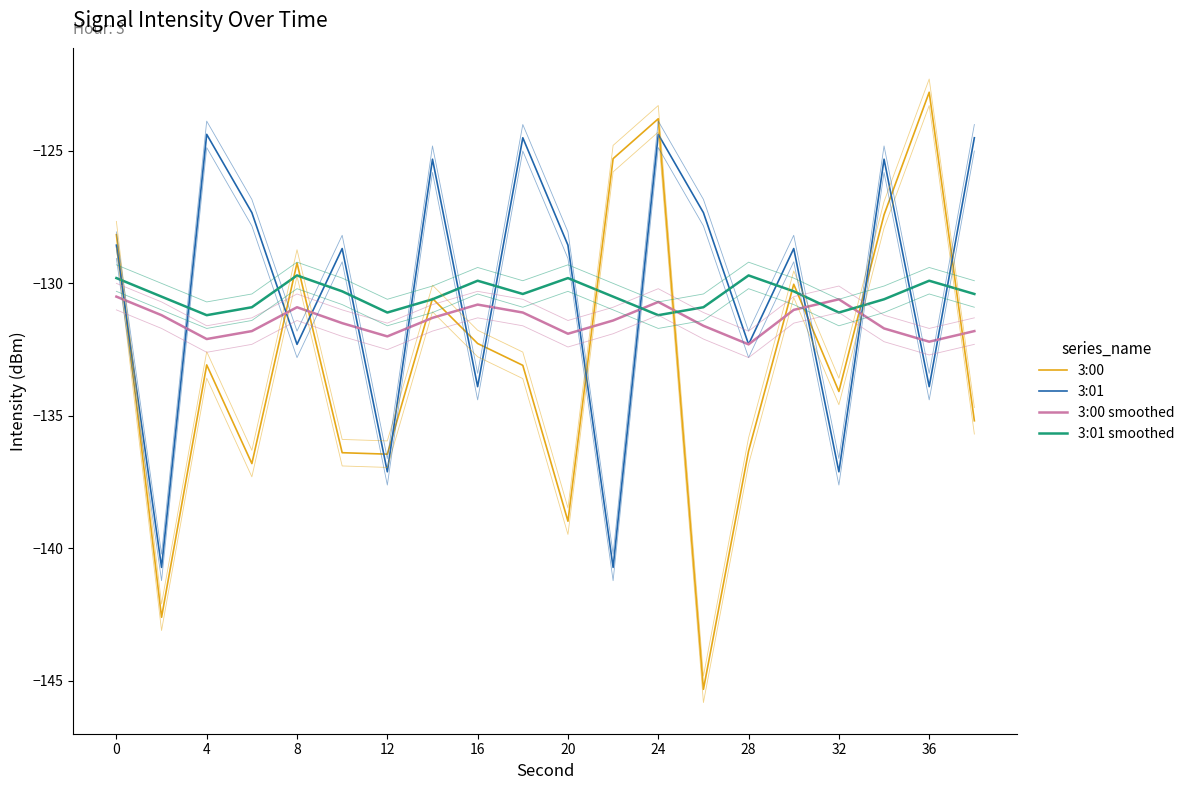

Reading left to right, what are all the values shown in this chart?

3:00: -128.2	-142.6	-133.1	-136.8	-129.2	-136.4	-136.4	-130.6	-132.3	-133.1	-139.0	-125.3	-123.8	-145.3	-136.3	-130.0	-134.1	-127.4	-122.8	-135.2
3:01: -128.6	-140.7	-124.4	-127.3	-132.3	-128.7	-137.1	-125.3	-133.9	-124.5	-128.6	-140.7	-124.4	-127.3	-132.3	-128.7	-137.1	-125.3	-133.9	-124.5
3:00 smoothed: -130.5	-131.2	-132.1	-131.8	-130.9	-131.5	-132.0	-131.3	-130.8	-131.1	-131.9	-131.4	-130.7	-131.6	-132.3	-131.0	-130.6	-131.7	-132.2	-131.8
3:01 smoothed: -129.8	-130.5	-131.2	-130.9	-129.7	-130.3	-131.1	-130.6	-129.9	-130.4	-129.8	-130.5	-131.2	-130.9	-129.7	-130.3	-131.1	-130.6	-129.9	-130.4